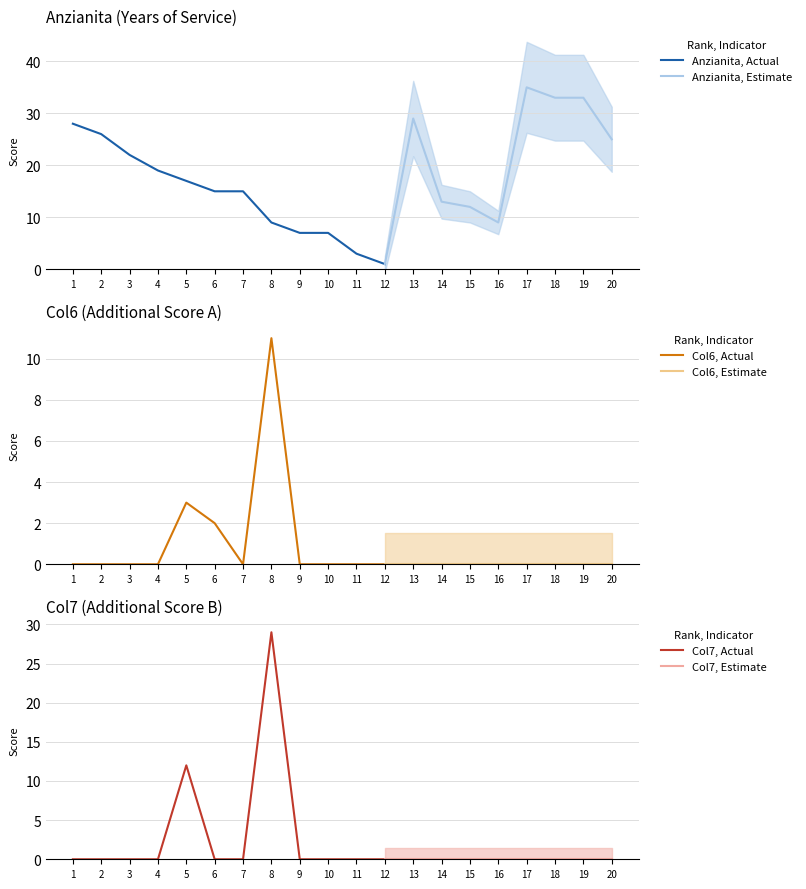

List the labels in order of Col7 value, smallest first.

1, 2, 3, 4, 6, 7, 9, 10, 11, 12, 13, 14, 15, 16, 17, 18, 19, 20, 5, 8